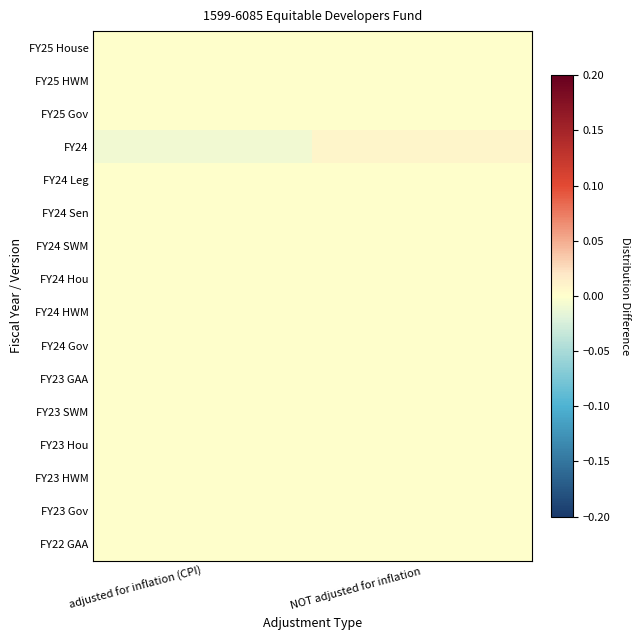

How many series are shown in this chart?

16